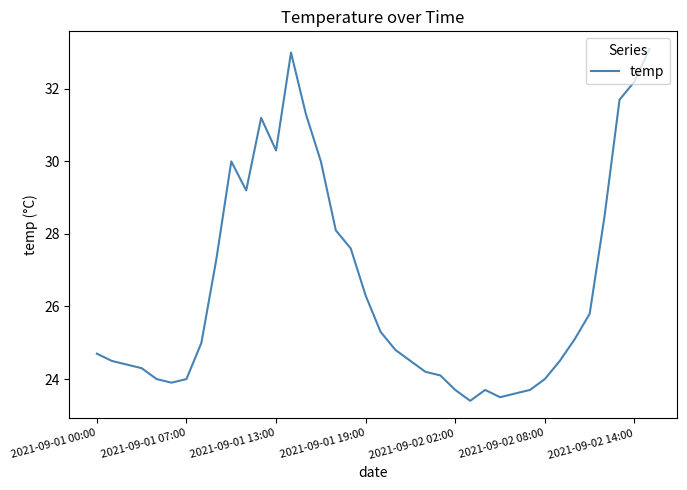

What is the minimum value shown in the chart?

23.4